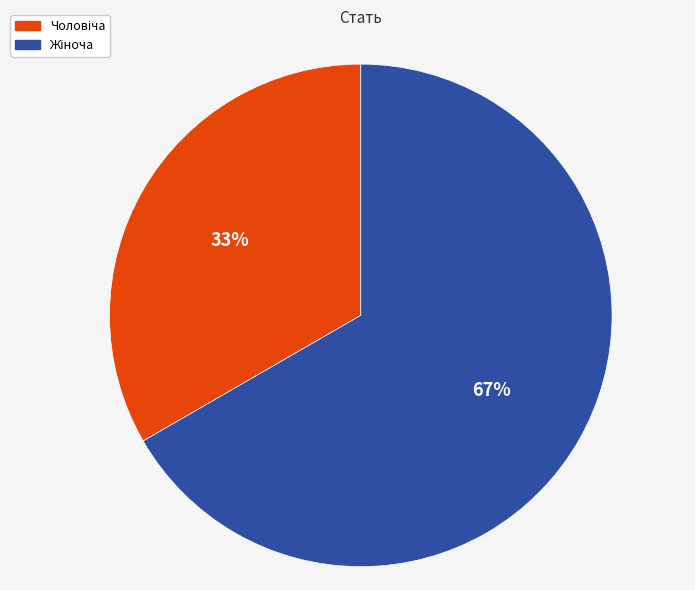

Is there a majority slice in this chart?

Yes